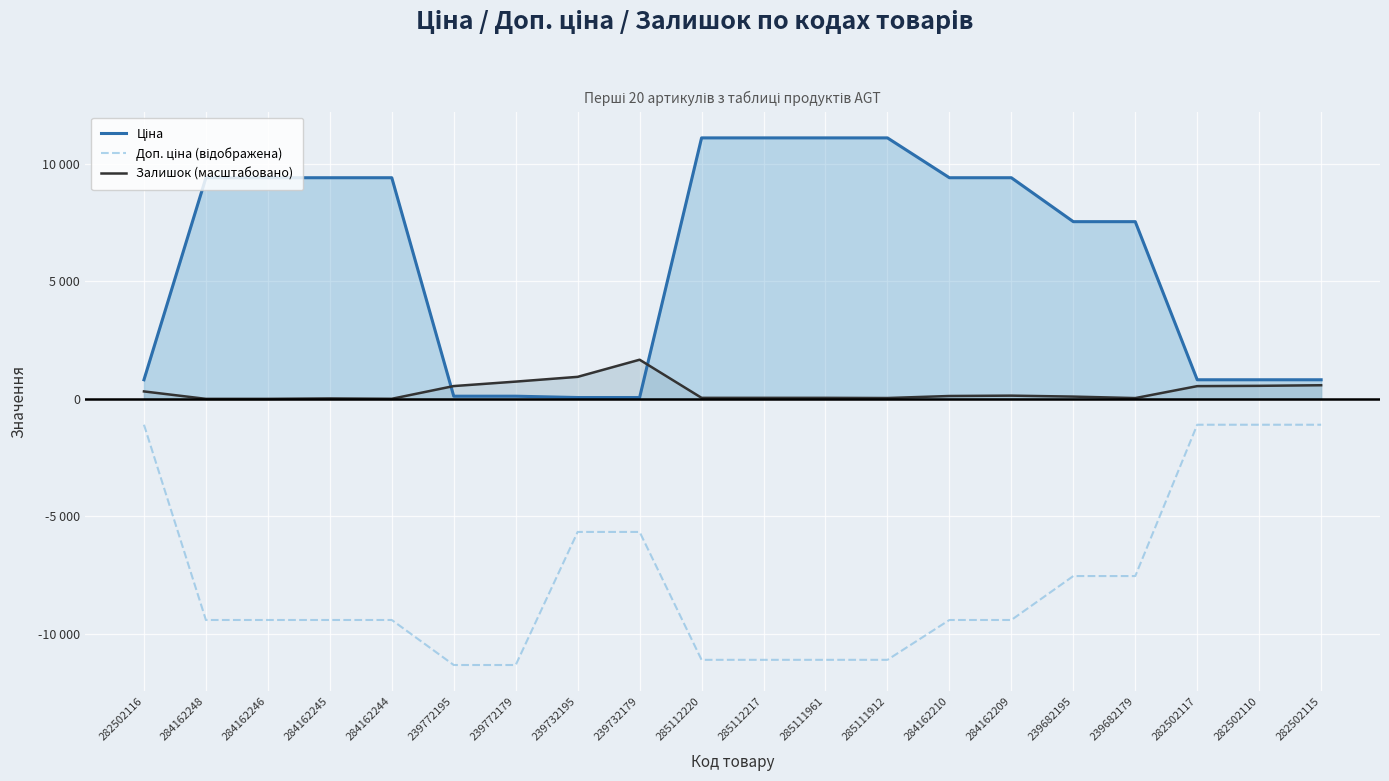

True or false: Доп. ціна (відображена) has more than 2 points higher than both neighbors.

False